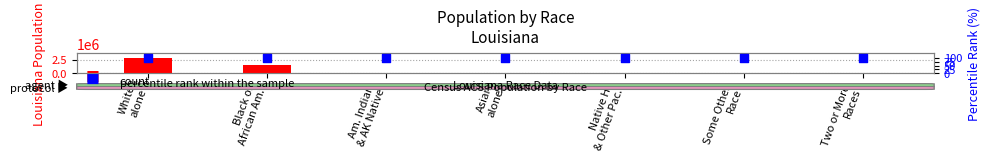

What is the total value across all series at White
alone?

2836292